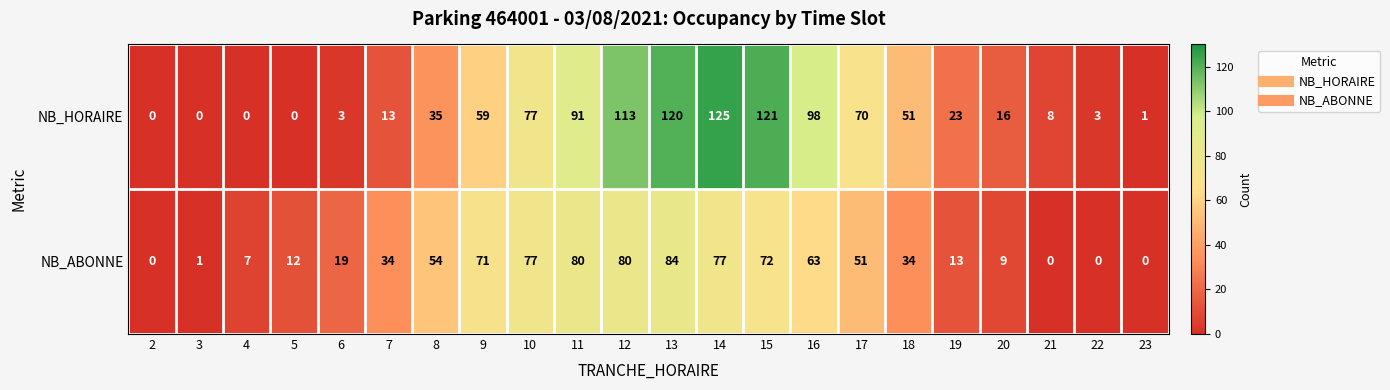

What is the difference between the second highest and minimum values in the NB_HORAIRE series?

121